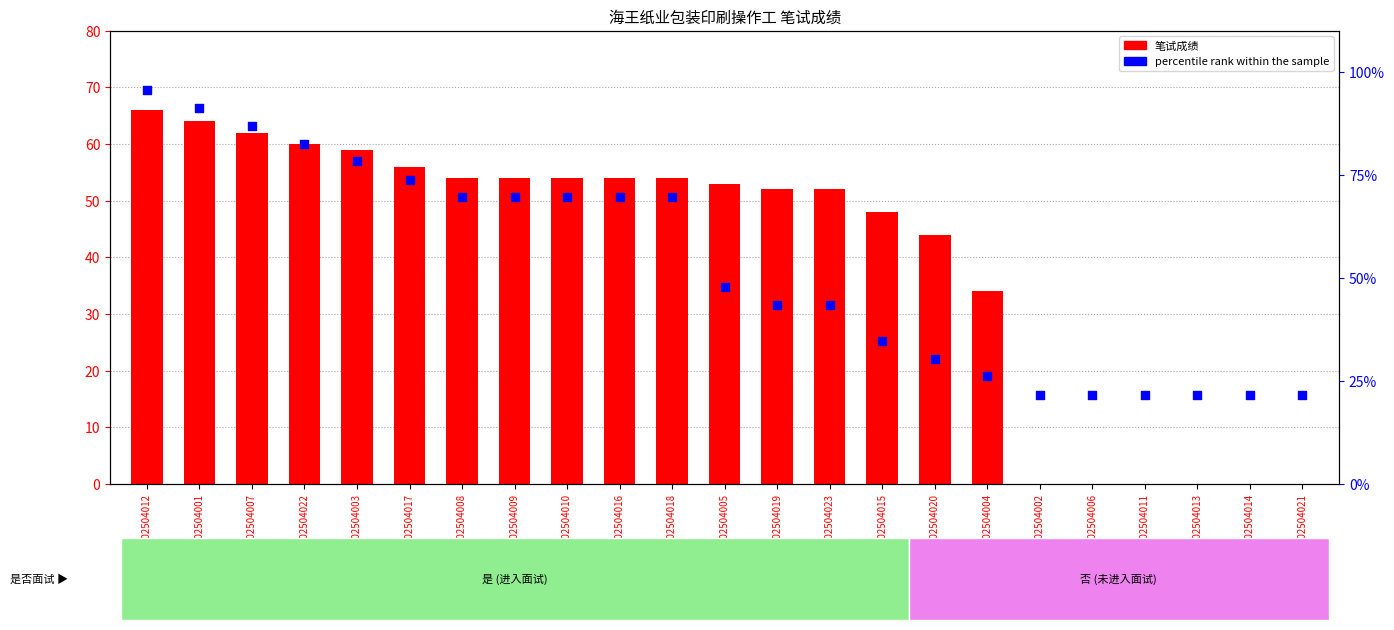

Is the value of percentile rank within the sample at 202504013 greater than the value of 笔试成绩 at 202504016?

No